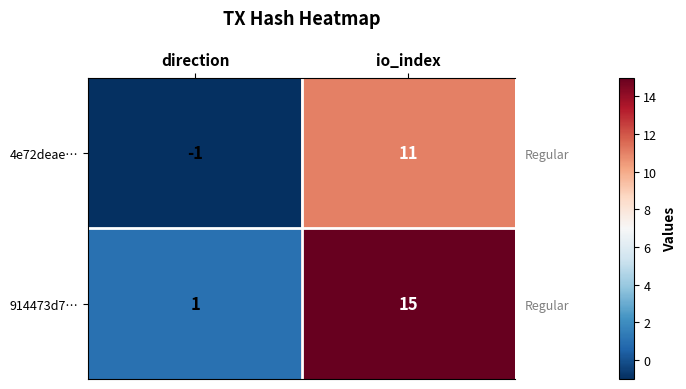

List the labels in order of 4e72deae… value, smallest first.

direction, io_index